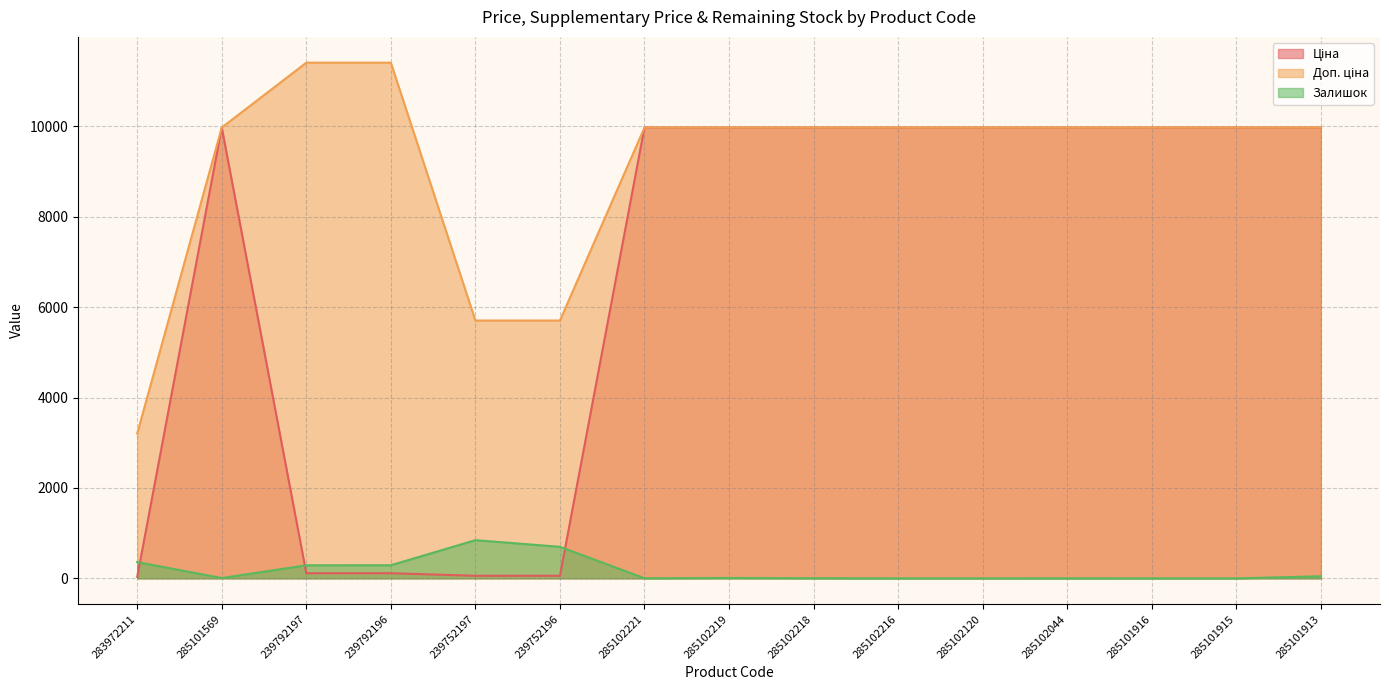

How many values in the Доп. ціна series exceed 9974?

12